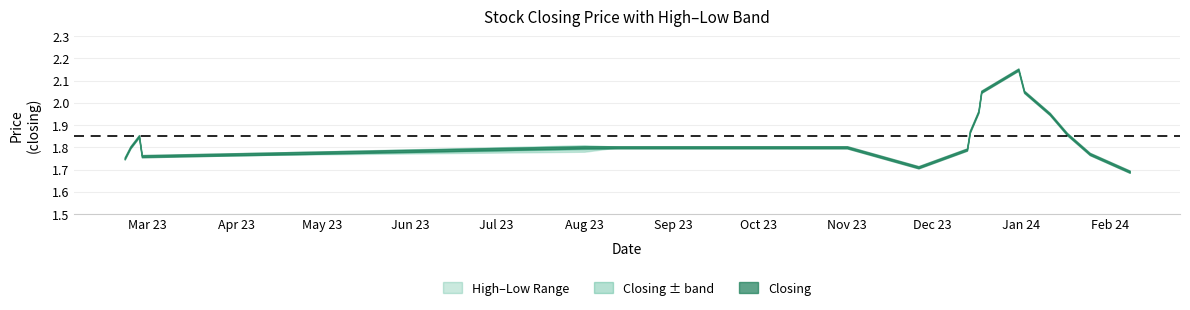

The Closing series shows 1.1 at 01/11/2023. True or false?

False